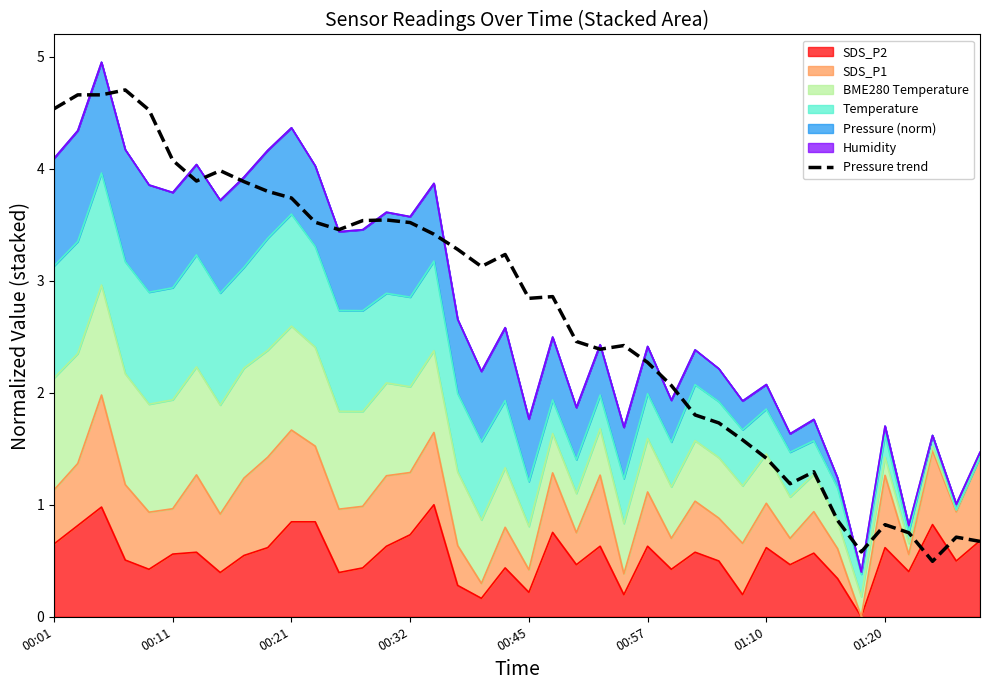

What is the greatest value displayed?

4.7